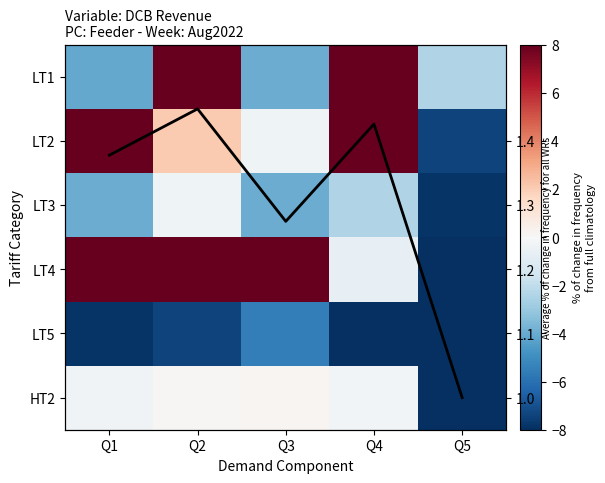

The LT3 series shows -6.9 at Q1. True or false?

False